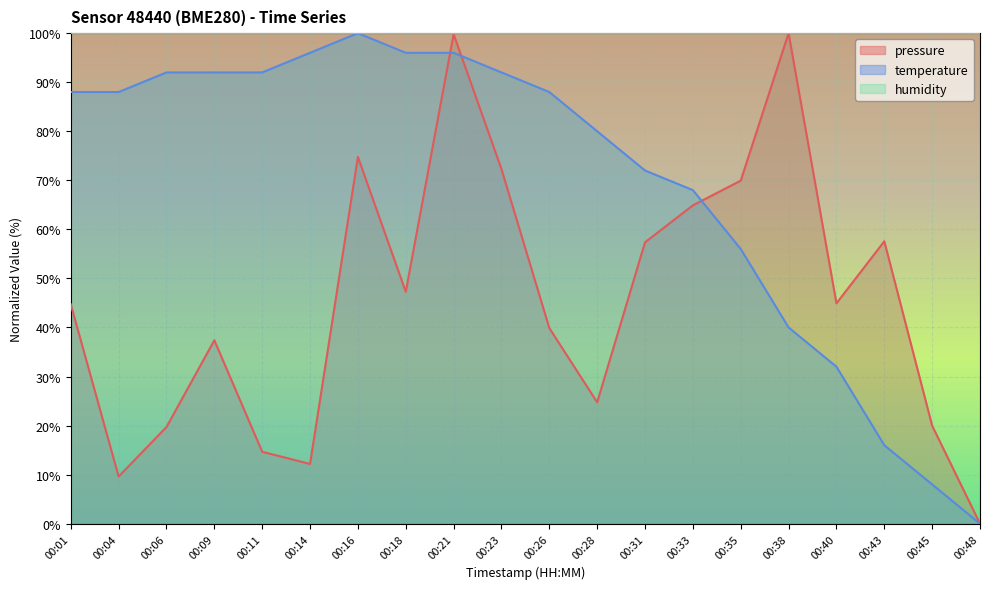

At which category does pressure reach its first local peak?

00:09